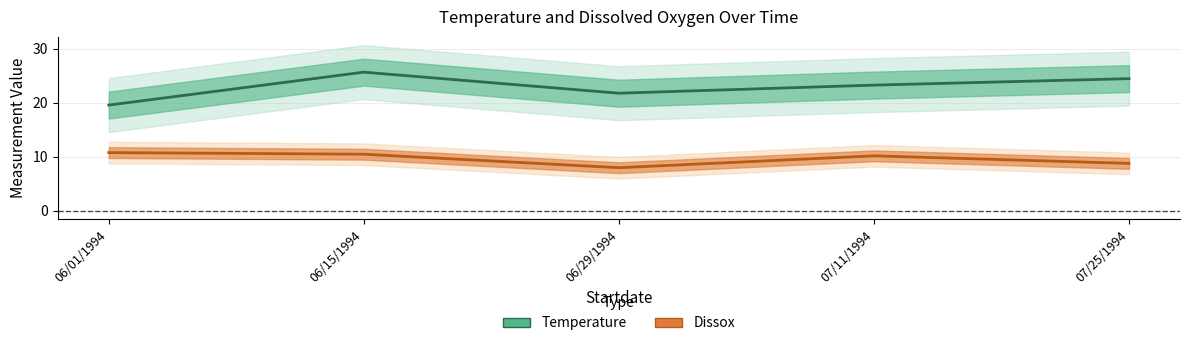

True or false: Dissox and Temperature intersect in this chart.

False